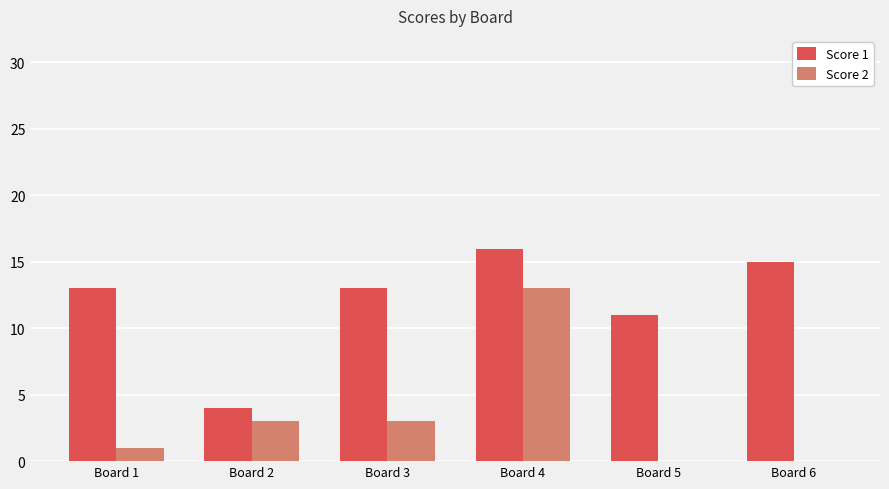

How many groups of bars are there?

6